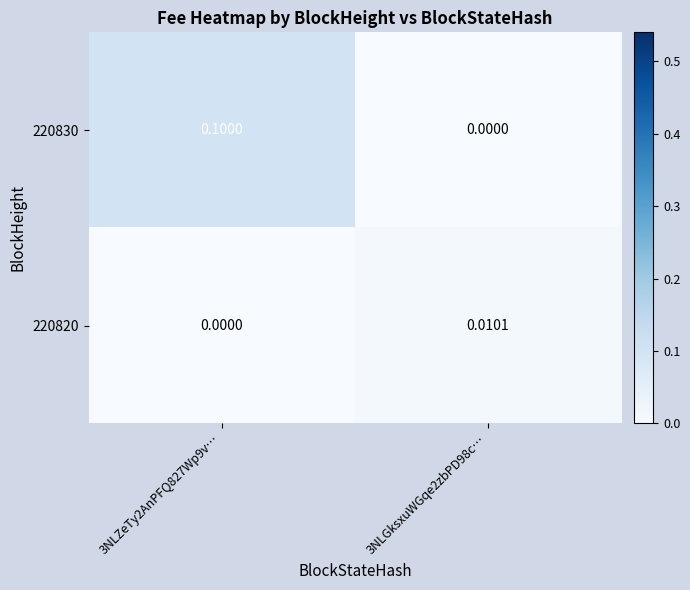

Is the value of 220820 at 3NLZeTy2AnPFQ827Wp9v… greater than the value of 220830 at 3NLZeTy2AnPFQ827Wp9v…?

No